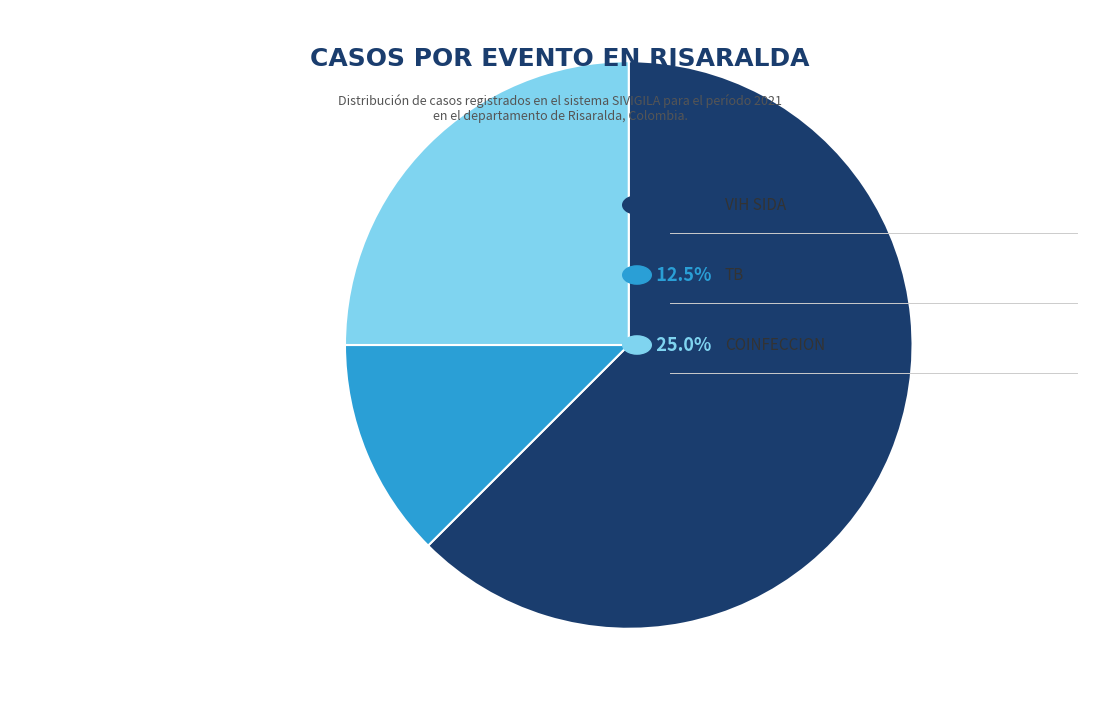

Is there a majority slice in this chart?

Yes